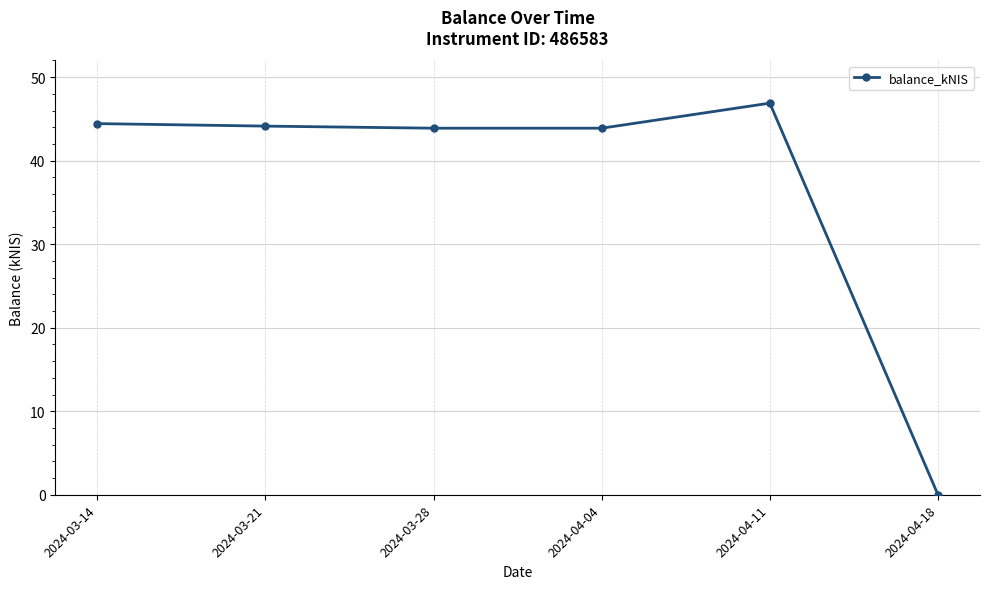

True or false: the data has more than 0 interior local peaks.

True